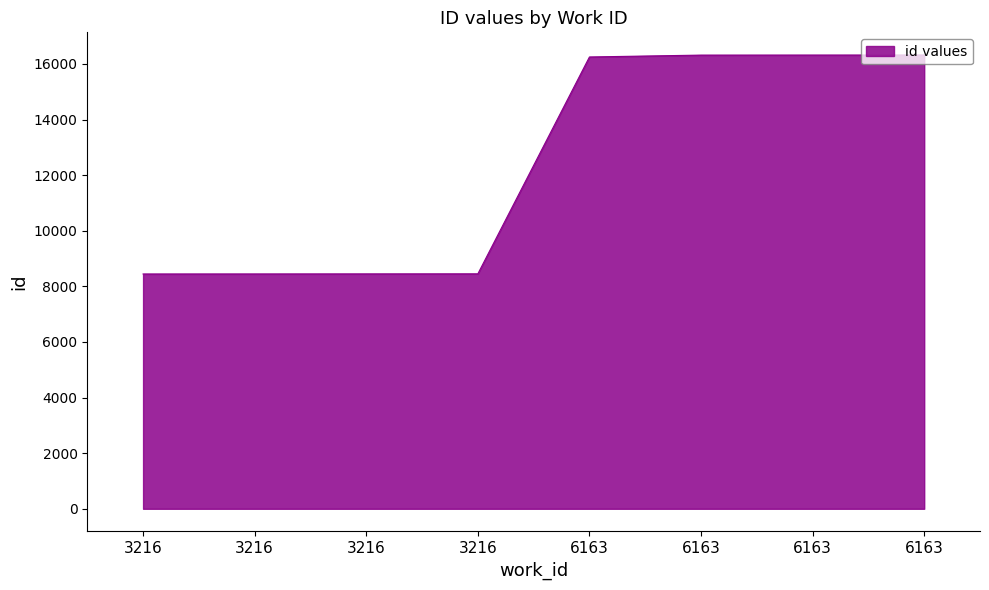

How many distinct data groups are displayed?

1